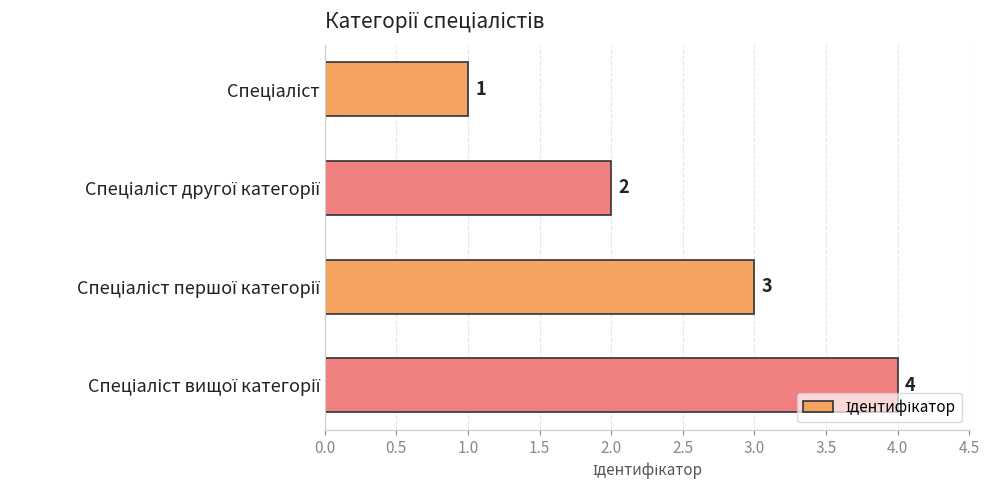

What is the difference between the maximum and second lowest values?

2